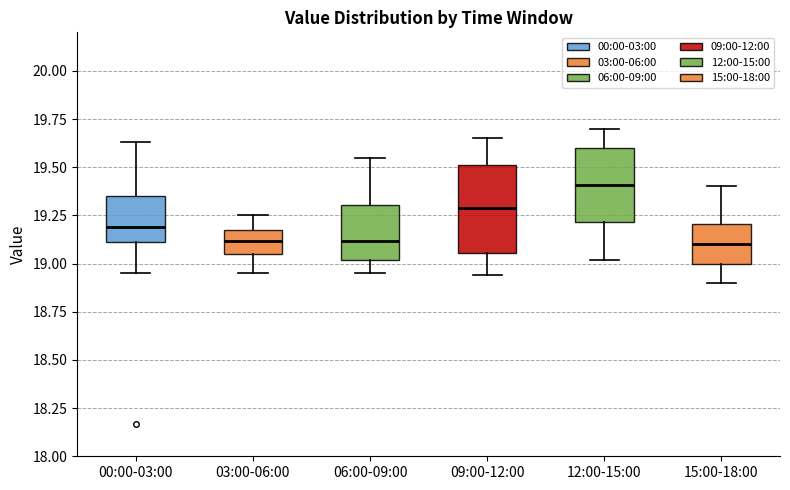

Reading left to right, transcribe this box plot: for each box, give where its median line is, the range the box spans, and where its two whiskers end, as read against the y-axis. The values are not printed on the chart, so give them approximately, as read against the axis.

00:00-03:00: median 19.20, box 19.10 to 19.35, whiskers 18.95 to 19.65
03:00-06:00: median 19.10, box 19.05 to 19.15, whiskers 18.95 to 19.25
06:00-09:00: median 19.10, box 19.00 to 19.30, whiskers 18.95 to 19.55
09:00-12:00: median 19.30, box 19.05 to 19.50, whiskers 18.95 to 19.65
12:00-15:00: median 19.40, box 19.20 to 19.60, whiskers 19.00 to 19.70
15:00-18:00: median 19.10, box 19.00 to 19.20, whiskers 18.90 to 19.40